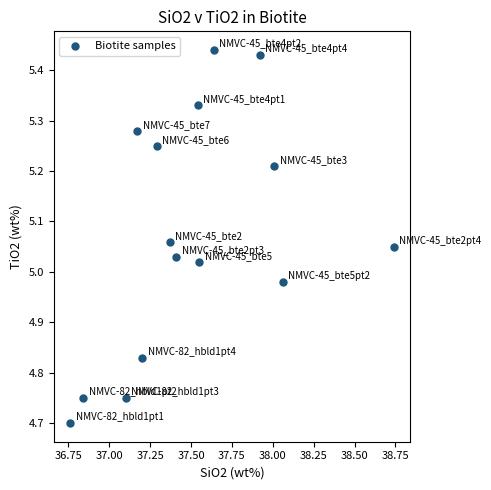

What is the range of Y values (max minus min)?

0.7